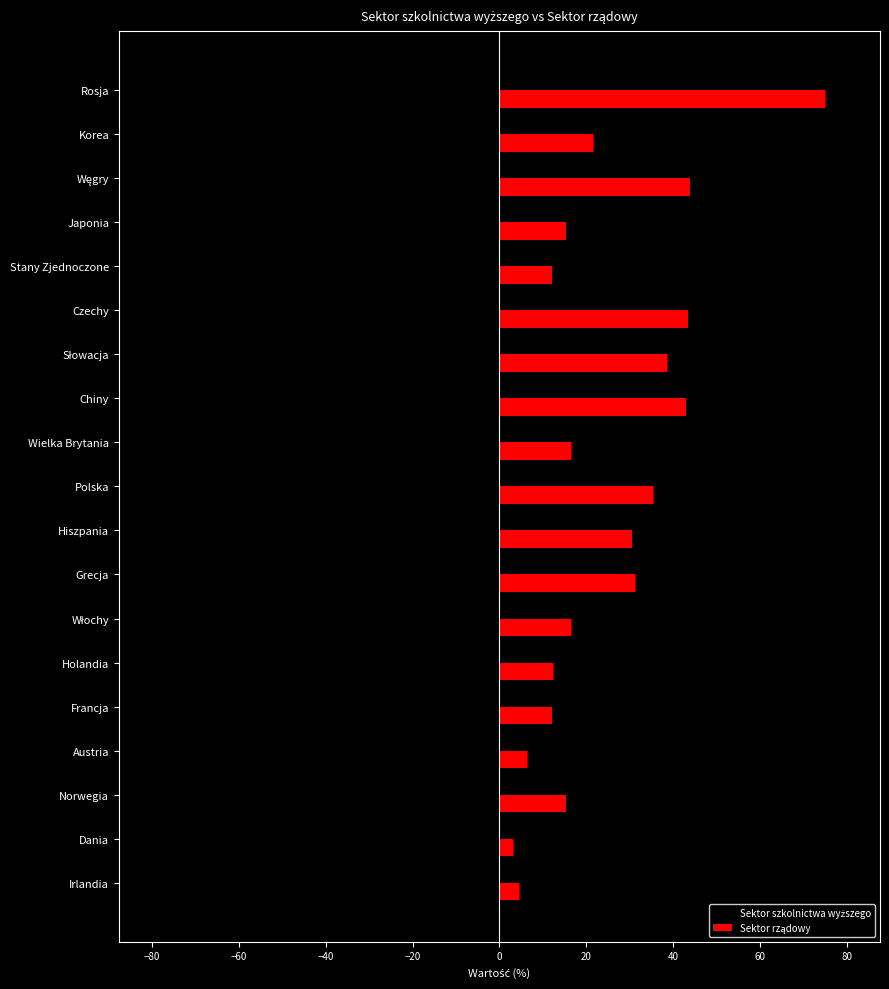

What is the smallest value displayed?

-76.2